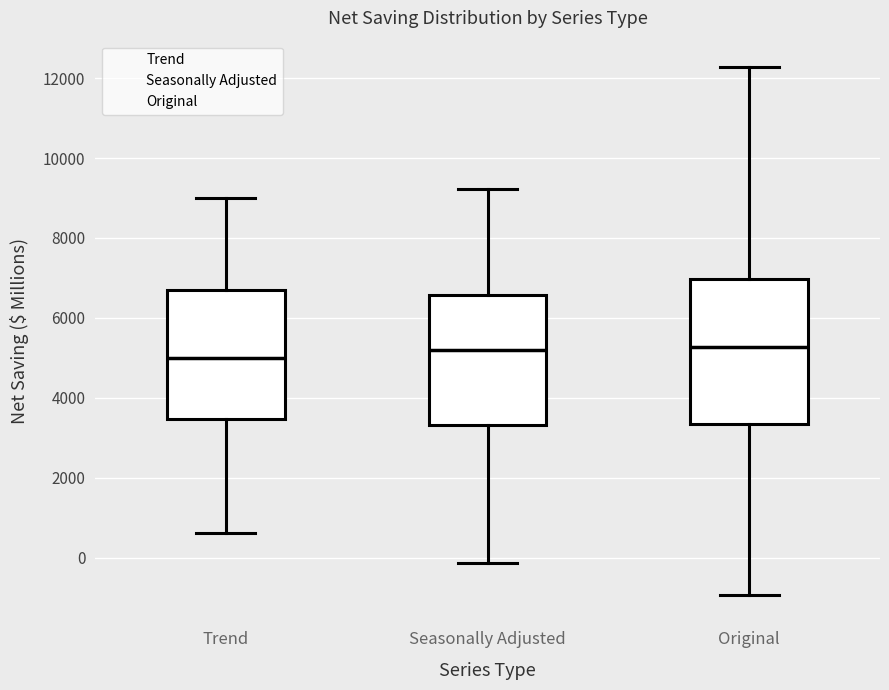

Reading left to right, transcribe this box plot: for each box, give where its median line is, the range the box spans, and where its two whiskers end, as read against the y-axis. The values are not printed on the chart, so give them approximately, as read against the axis.

Trend: median 5000, box 3400 to 6800, whiskers 600 to 9000
Seasonally Adjusted: median 5200, box 3400 to 6600, whiskers -200 to 9200
Original: median 5200, box 3400 to 7000, whiskers -1000 to 12200